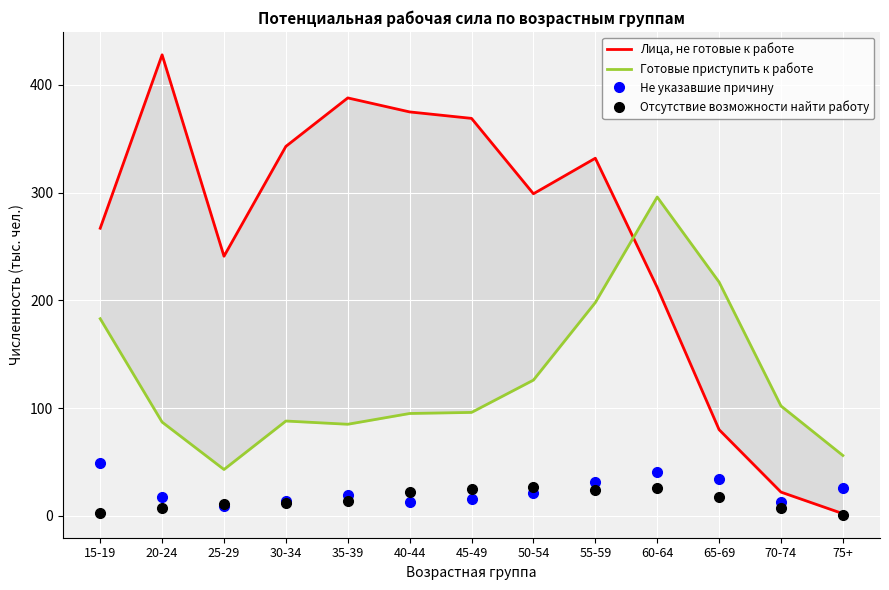

What is the difference between the maximum and minimum values in the Не указавшие причину series?

40